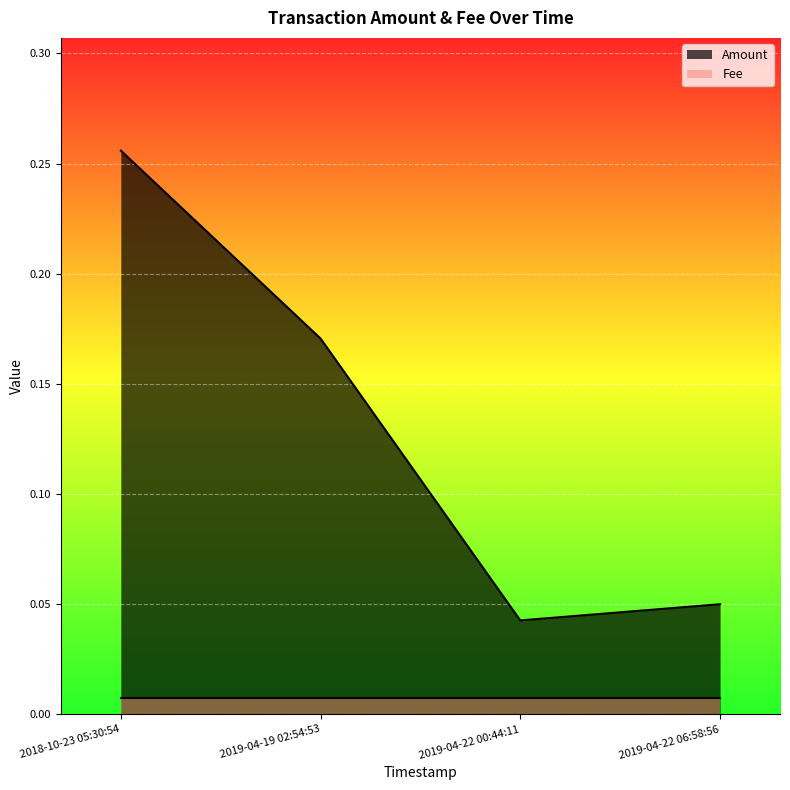

Reading right to left, list all the values displayed in this chart.

2019-04-22 06:58:56=0.1	2019-04-22 00:44:11=0.0	2019-04-19 02:54:53=0.2	2018-10-23 05:30:54=0.3